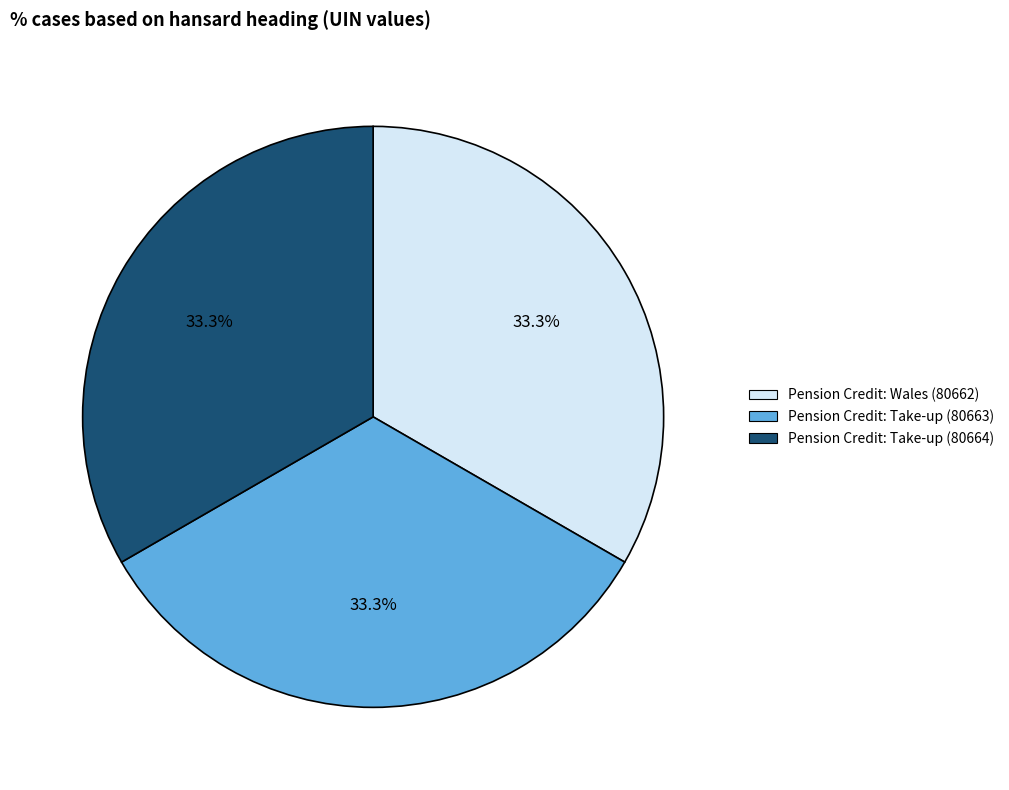

What is the total percentage of Pension Credit: Wales (80662) and Pension Credit: Take-up (80664)?

66.7%